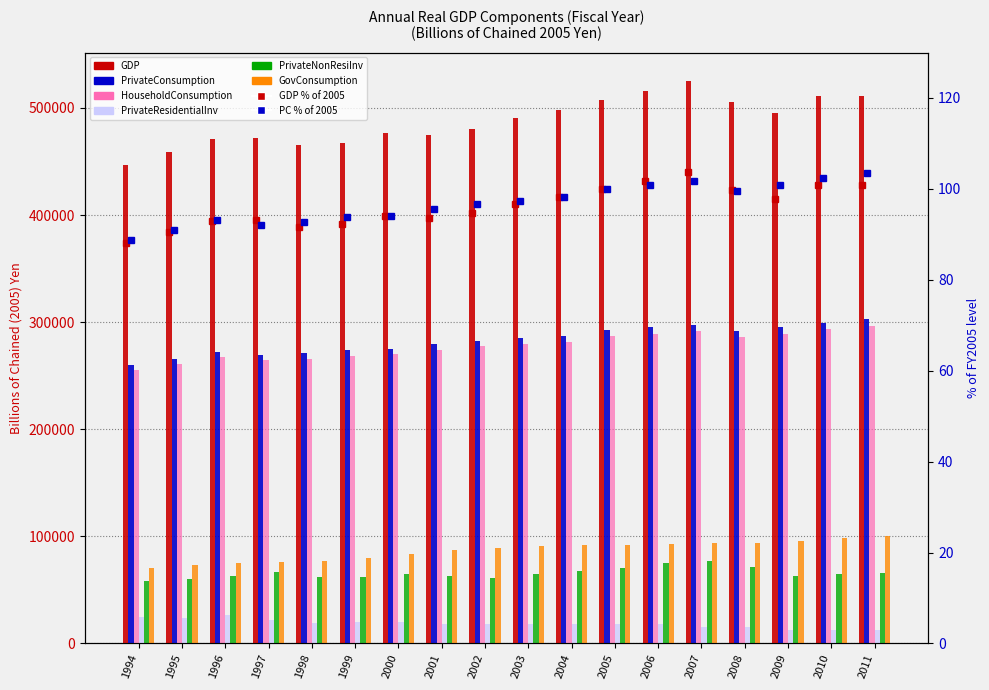

Which series has the largest range (max minus min)?

GDP